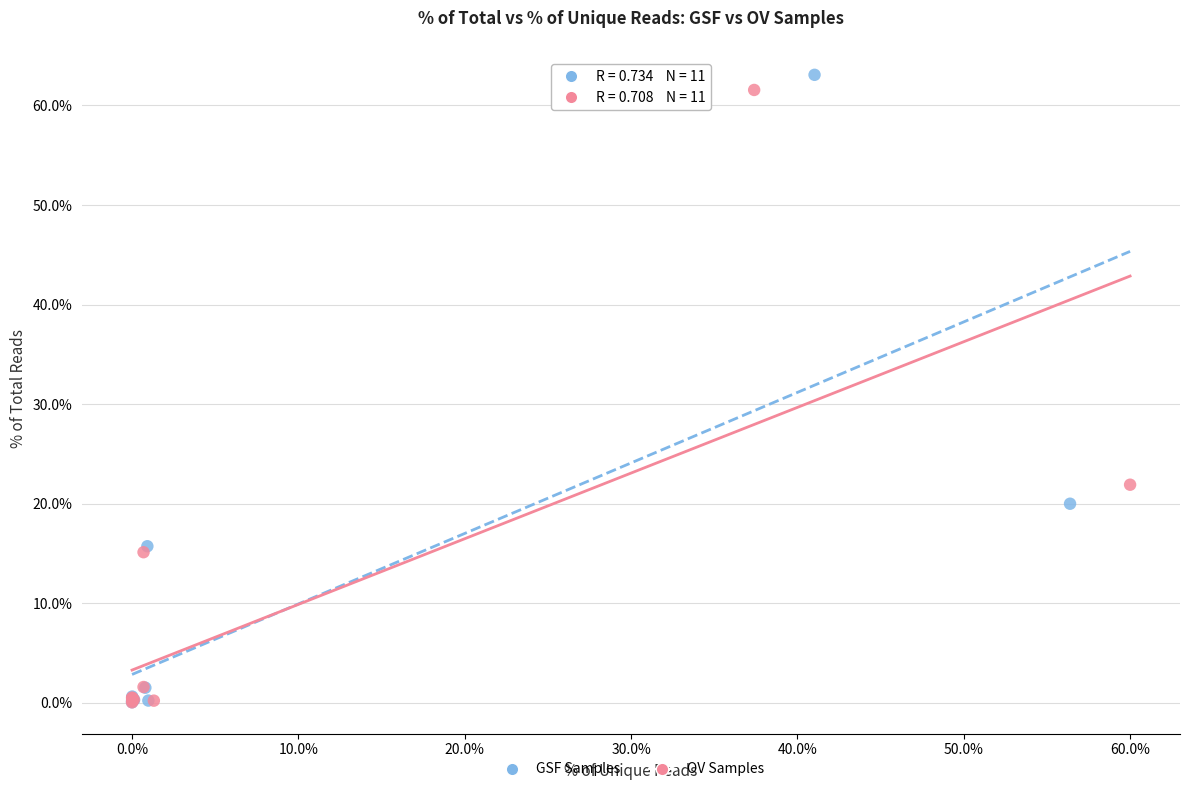

Which series reaches the maximum Y coordinate?

GSF Samples